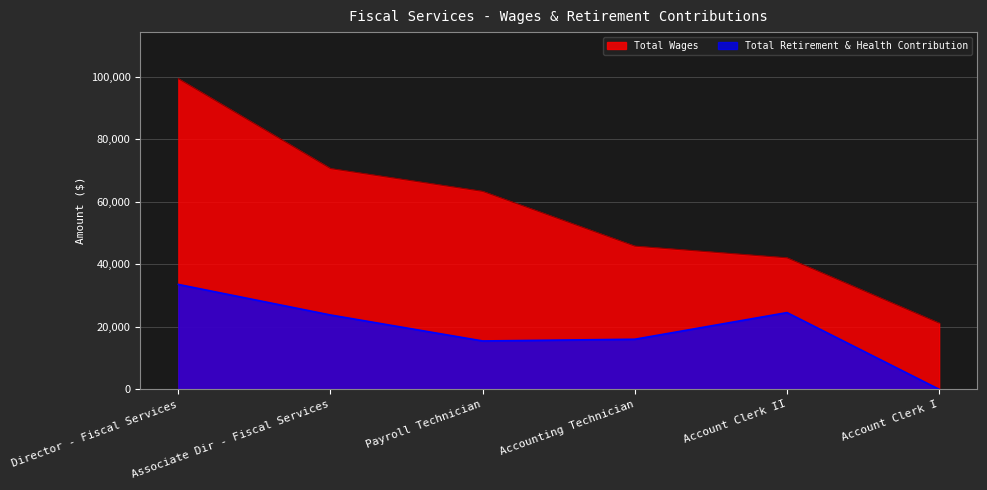

Between Associate Dir - Fiscal Services and Director - Fiscal Services, which is larger?

Director - Fiscal Services